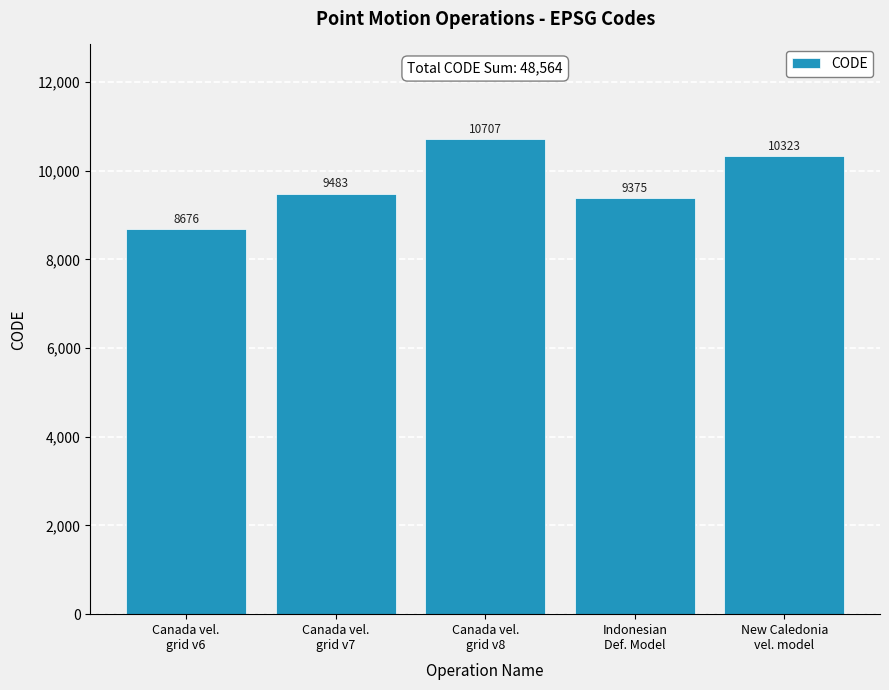

What position from the right is Canada vel.
grid v7?

4